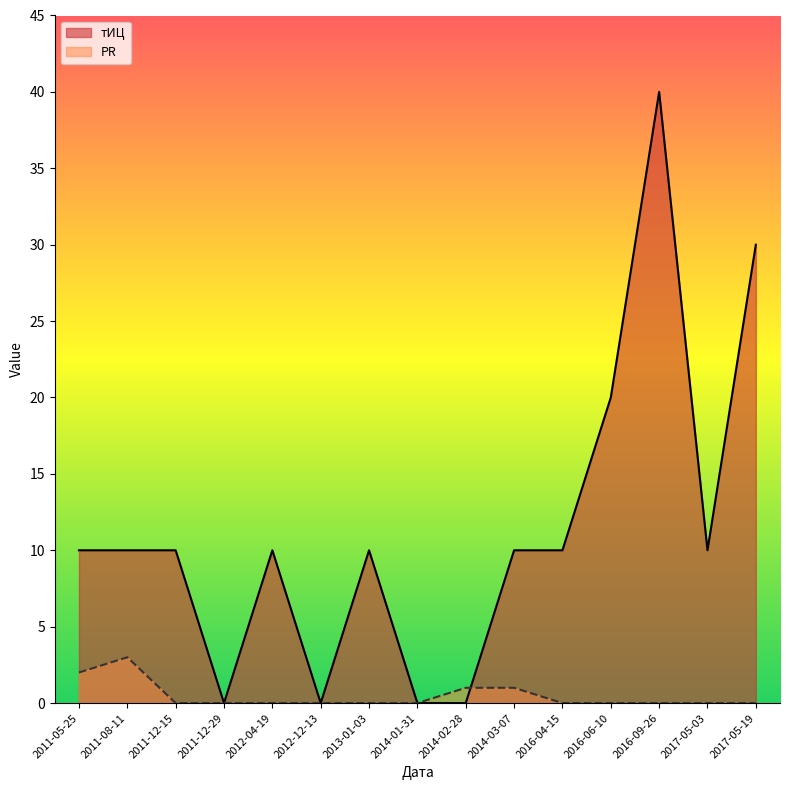

How many values in тИЦ are above zero?

11